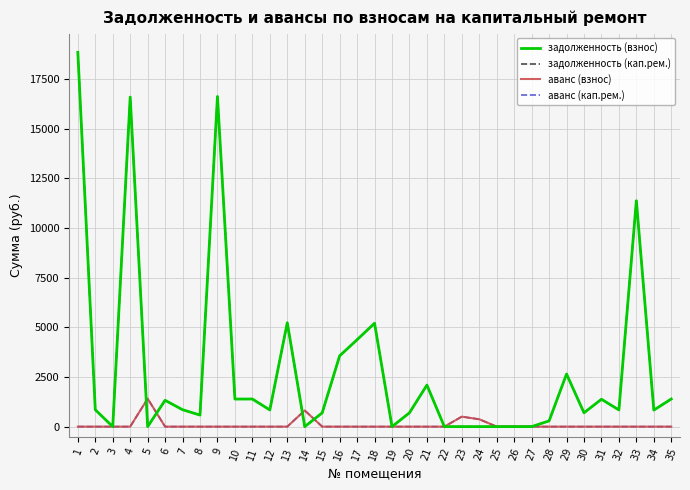

Does the chart display data point markers on the line(s)?

No